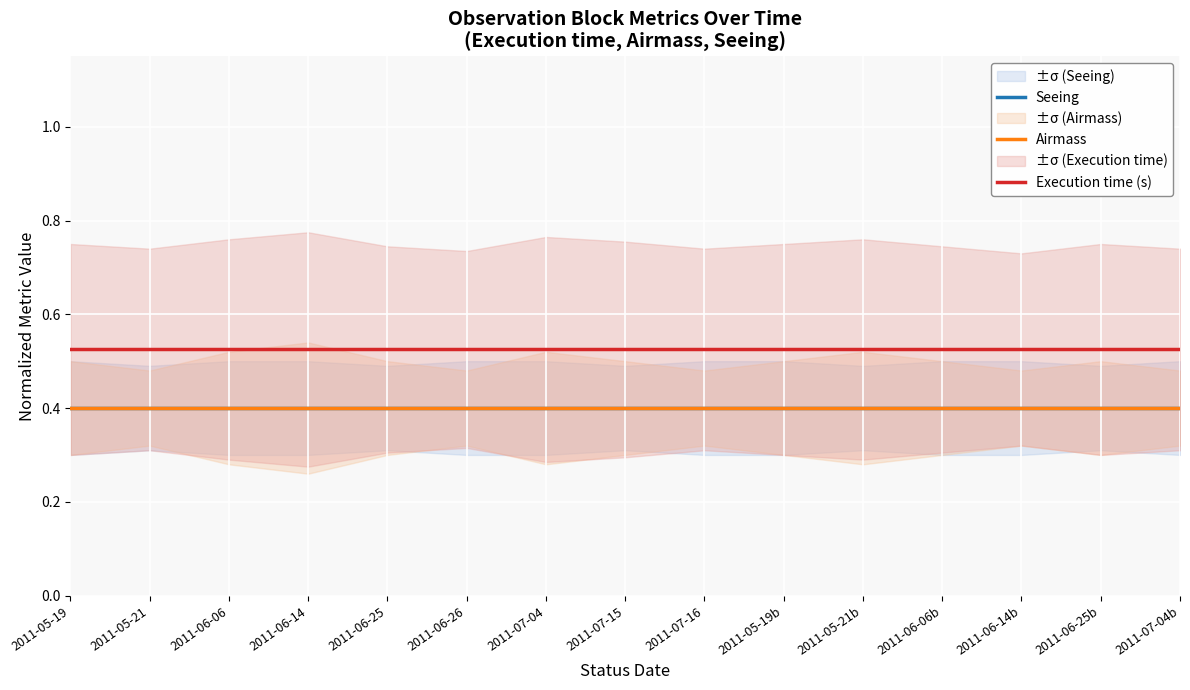

How many categories are shown in the chart?

15